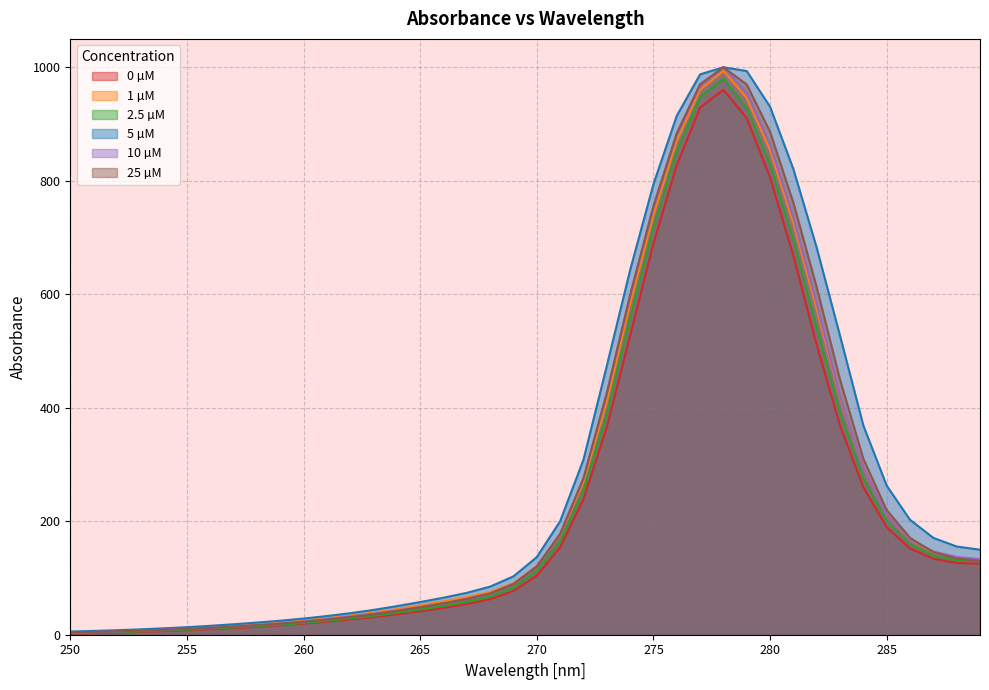

How many lines are shown in the chart?

6